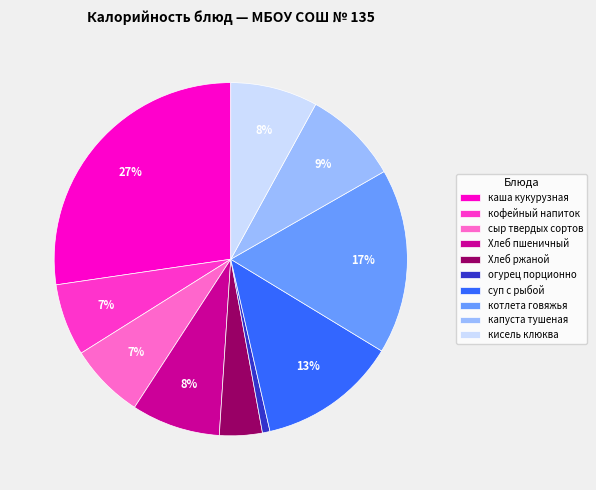

The котлета говяжья slice represents 17% of the pie. True or false?

True